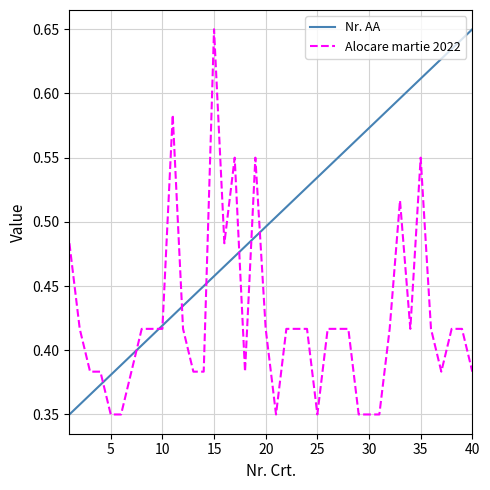

Which series has the largest total across all categories?

Nr. AA